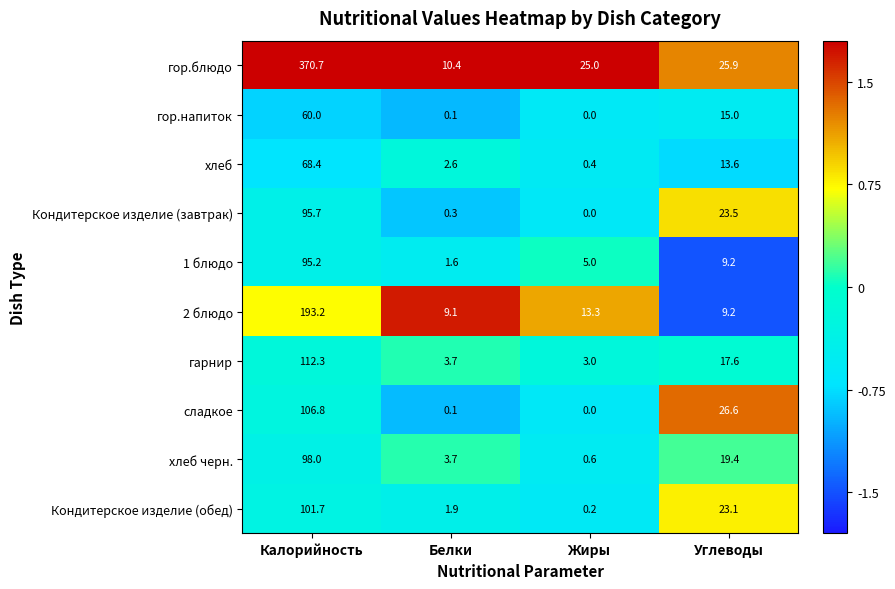

Count the number of data series in this chart.

10